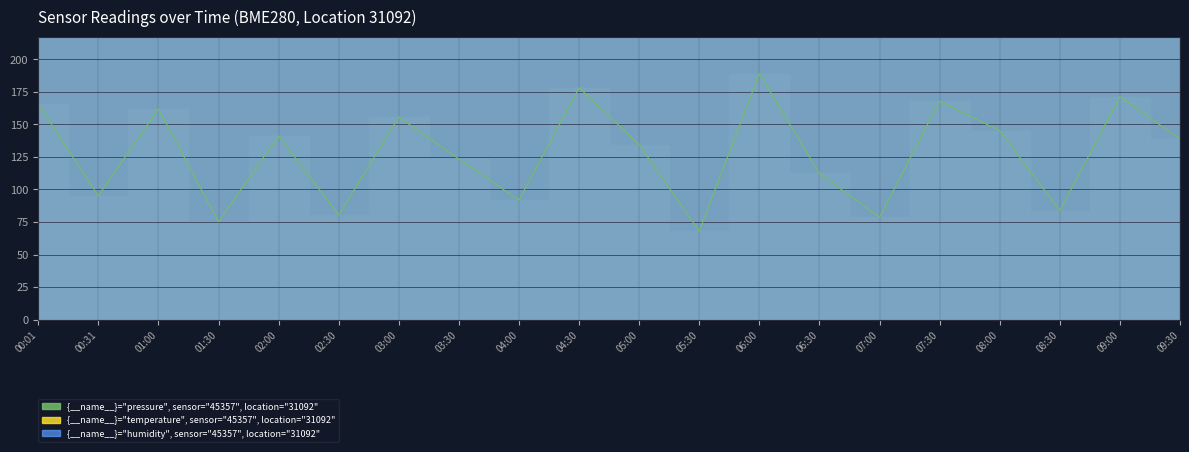

True or false: temperature and pressure cross at least once.

False